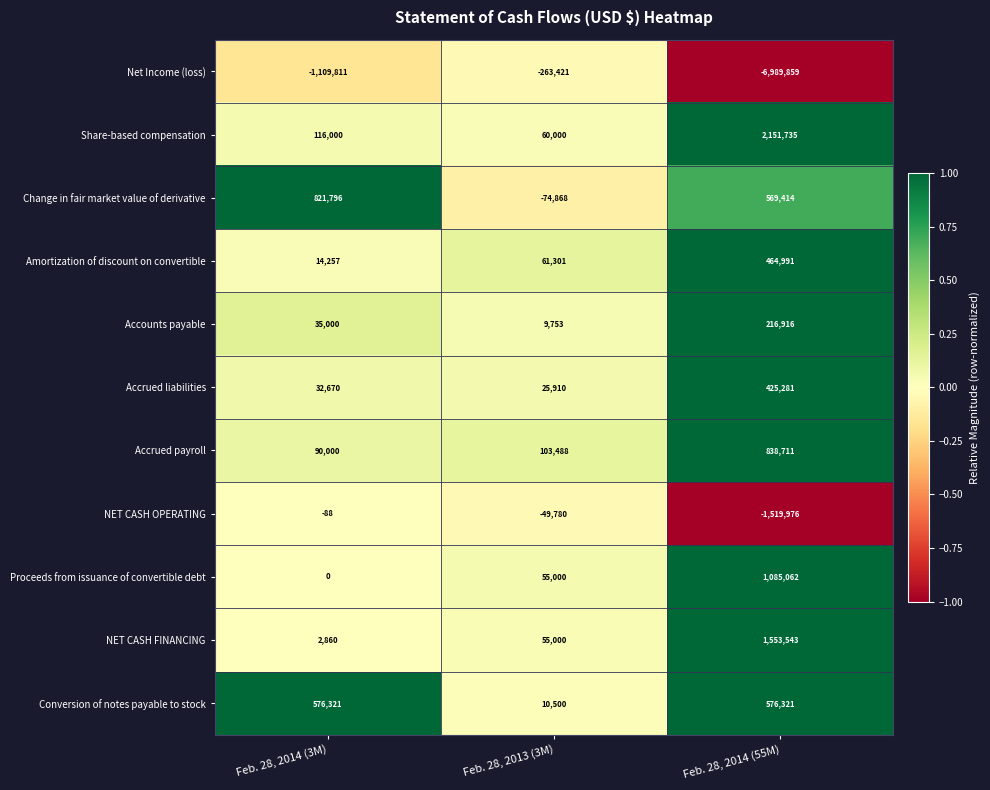

How many Net Income (loss) values are between -6989859 and -263421?

3